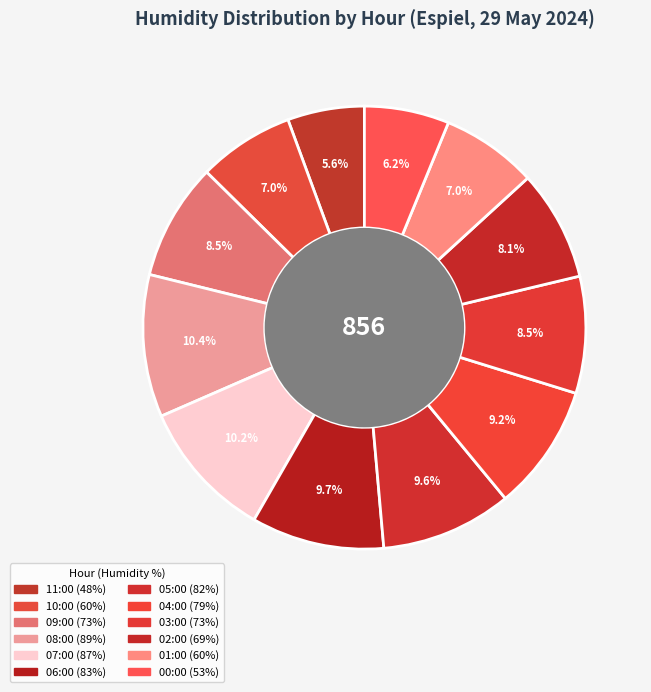

Count the number of slices in the pie.

12